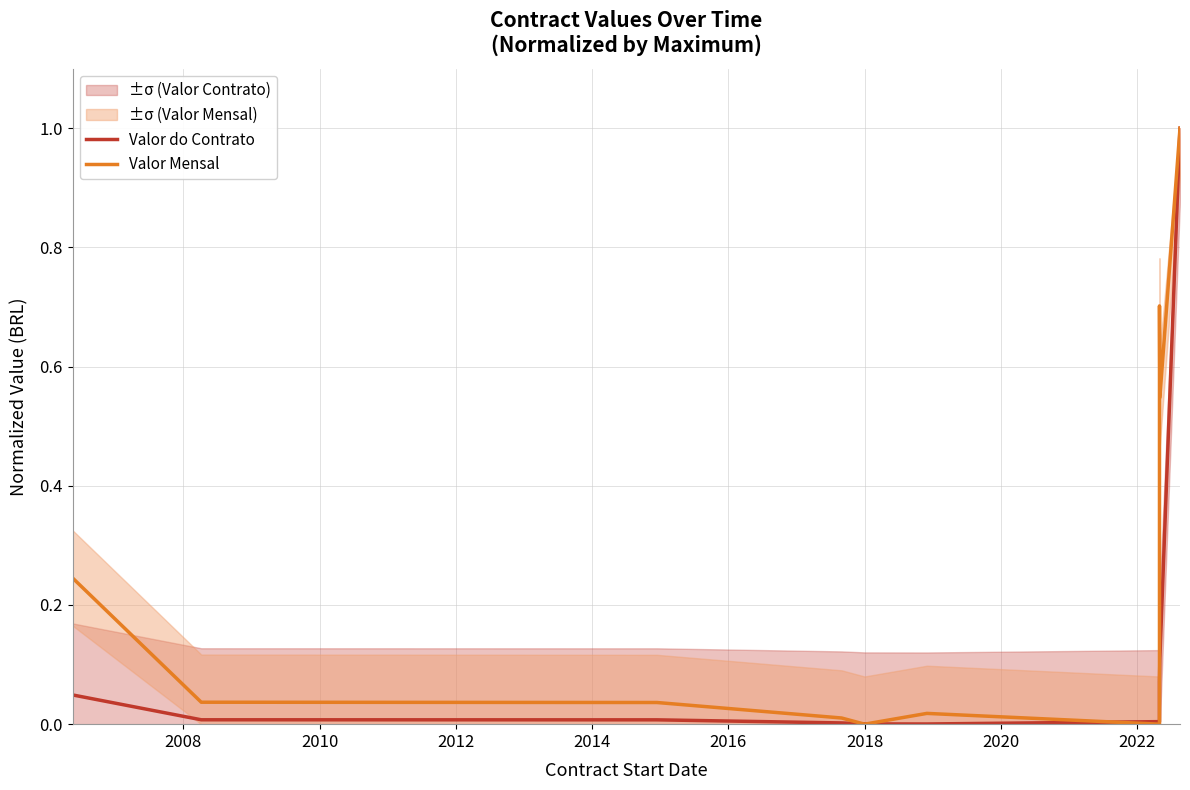

At how many categories does at least one series exceed 0?

10